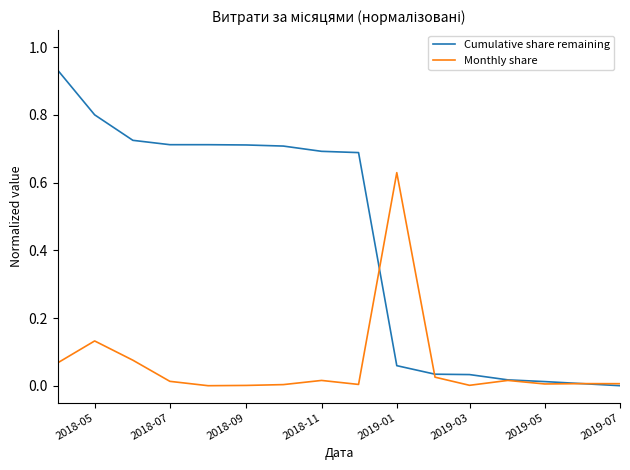

Rank the series by their maximum value, from highest to lowest.

Cumulative share remaining, Monthly share